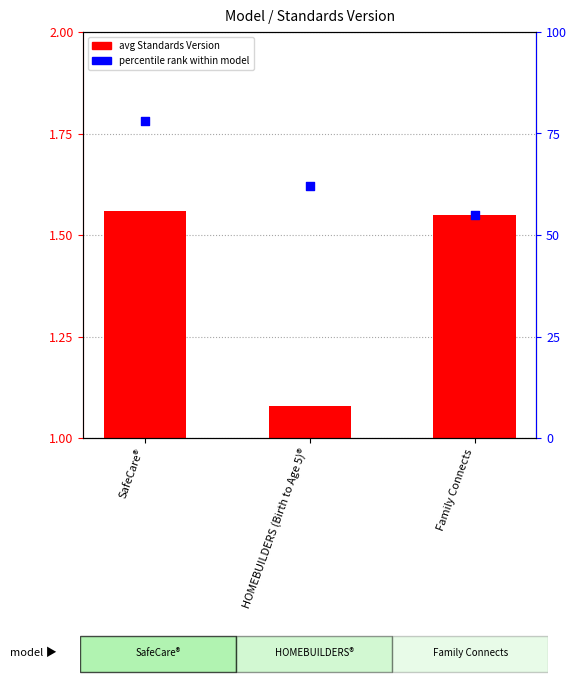

Which series has the largest Y range (max minus min)?

percentile rank within model